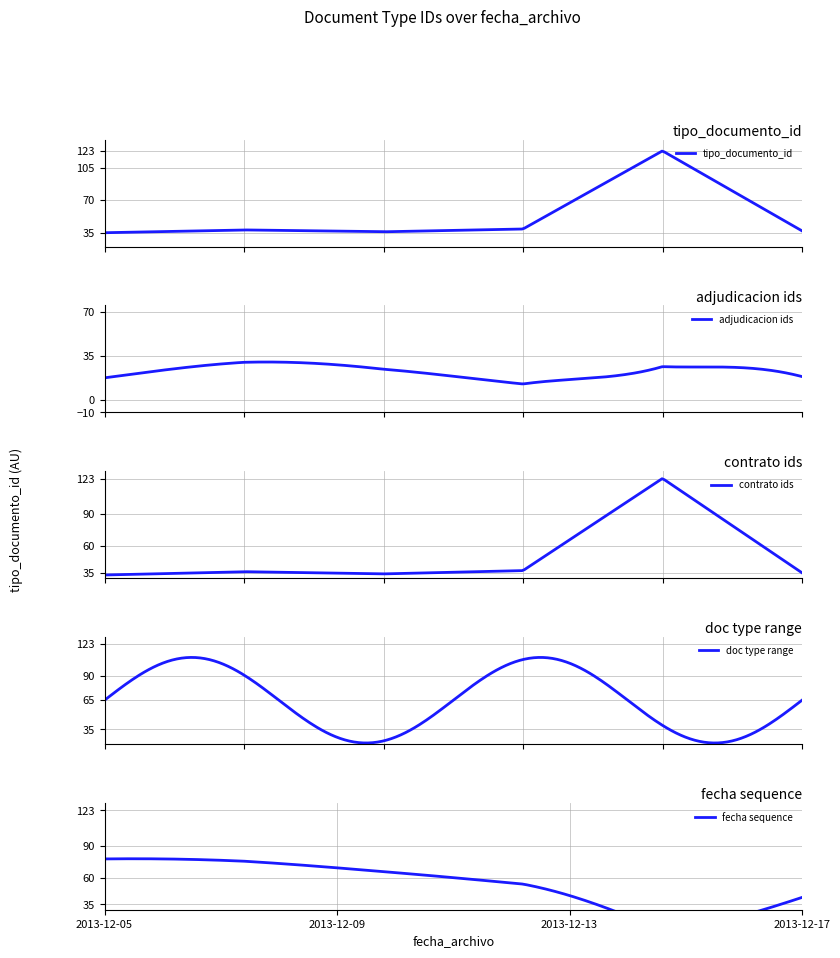

Is it true that the value at 2013-12-17 14:21:25 is 60?

False